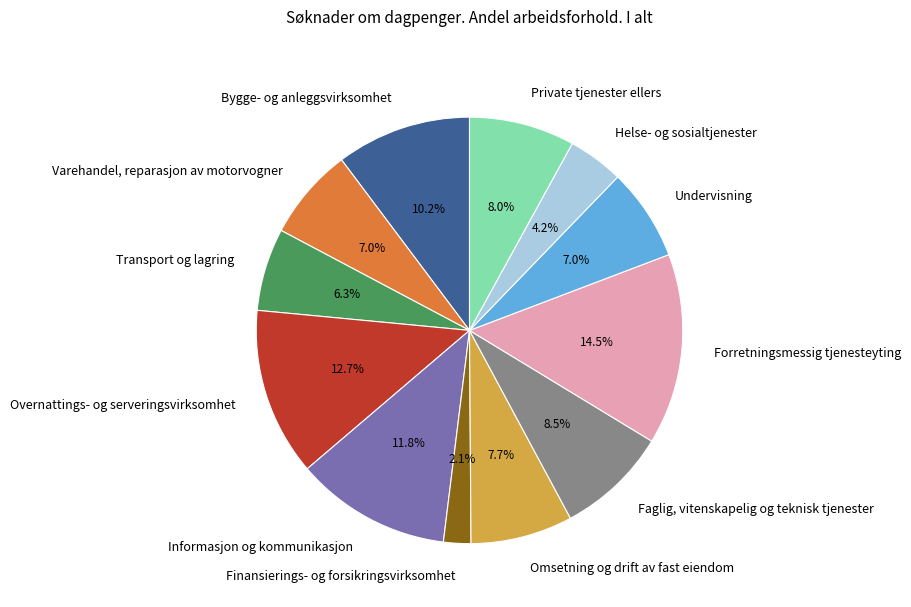

How many segments does this pie chart have?

12